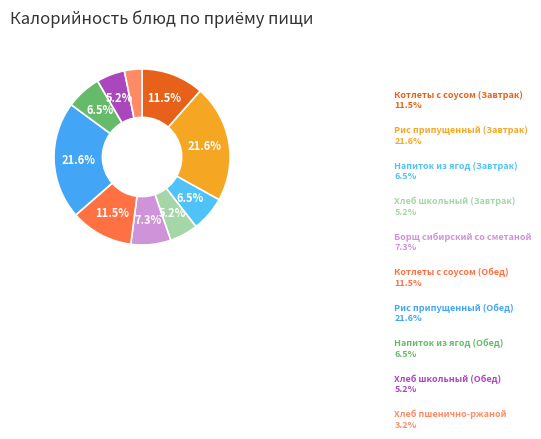

To the nearest percent, what is the average slice percentage?

10%